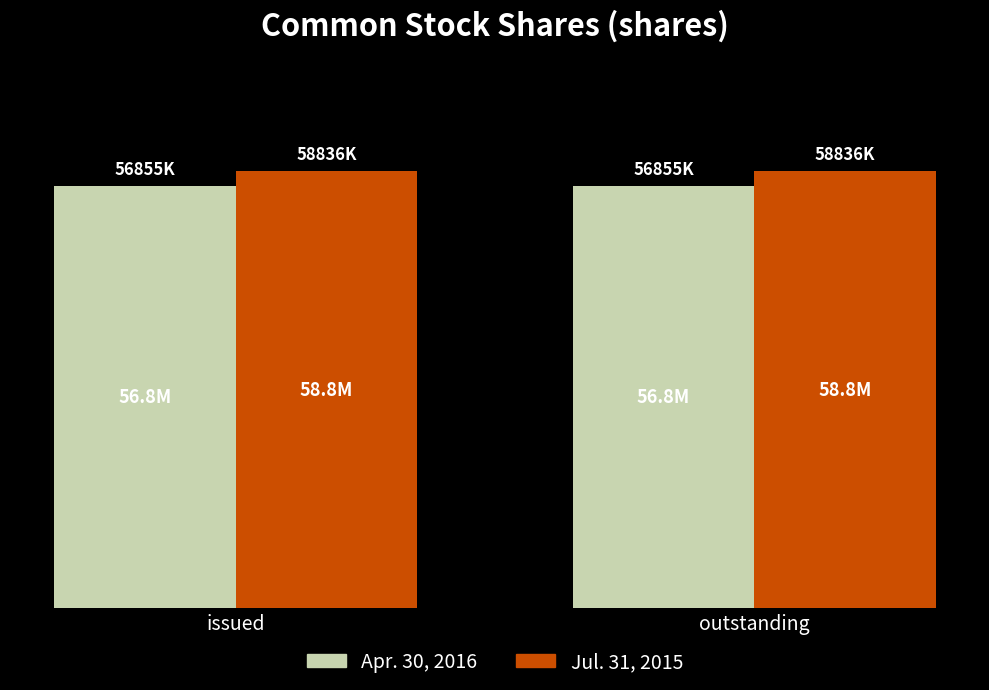

What are all the series names shown in the legend?

Apr. 30, 2016, Jul. 31, 2015